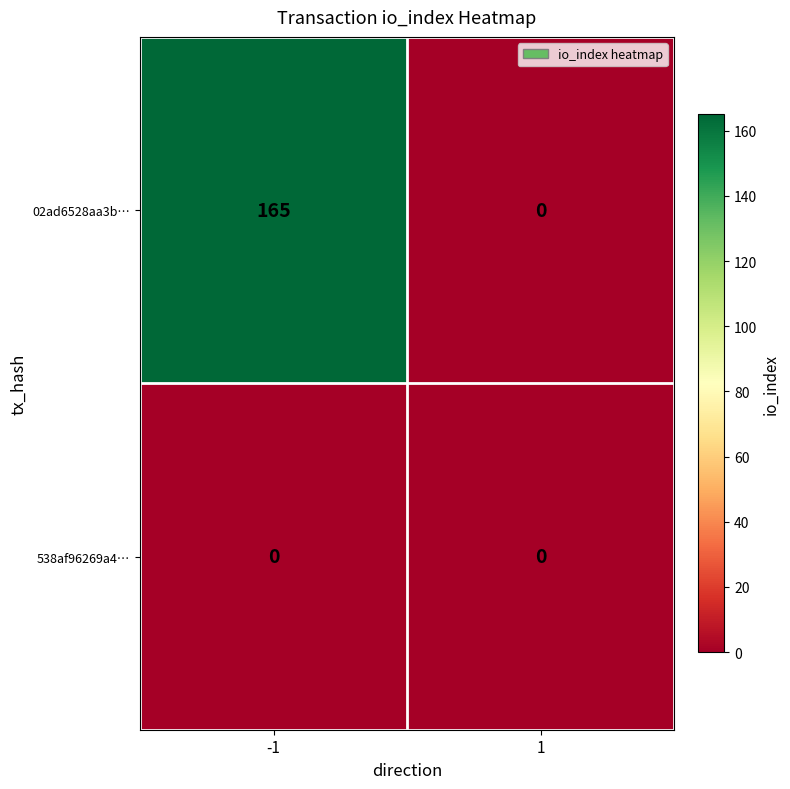

Reading left to right, transcribe all the data shown in this chart.

02ad6528aa3b…: 165	0
538af96269a4…: 0	0